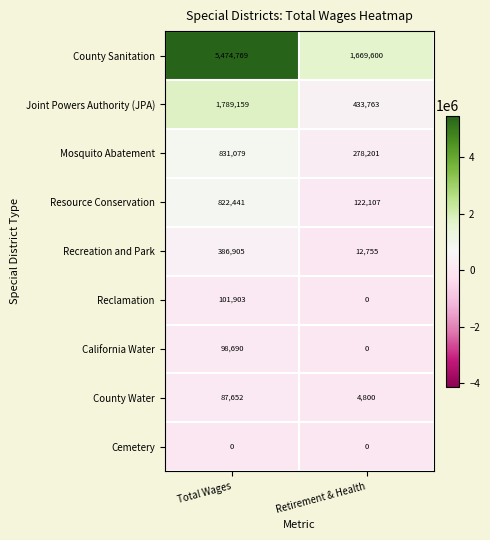

What is the difference between the County Sanitation values at Retirement & Health and Total Wages?

3805169